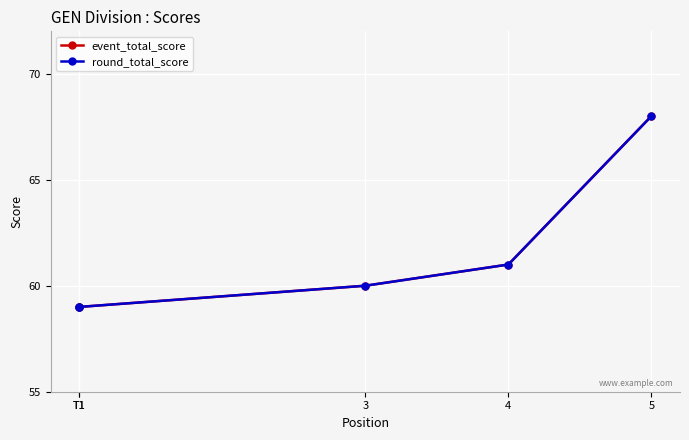

Between 4 and 3, which is larger?

4